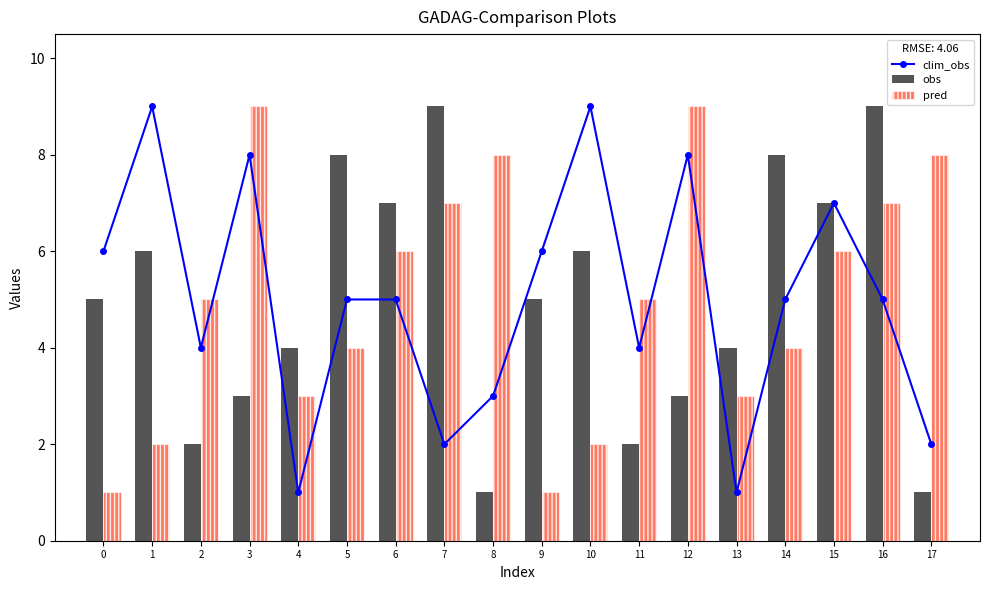

Is it true that clim_obs equals 2 at 2?

False